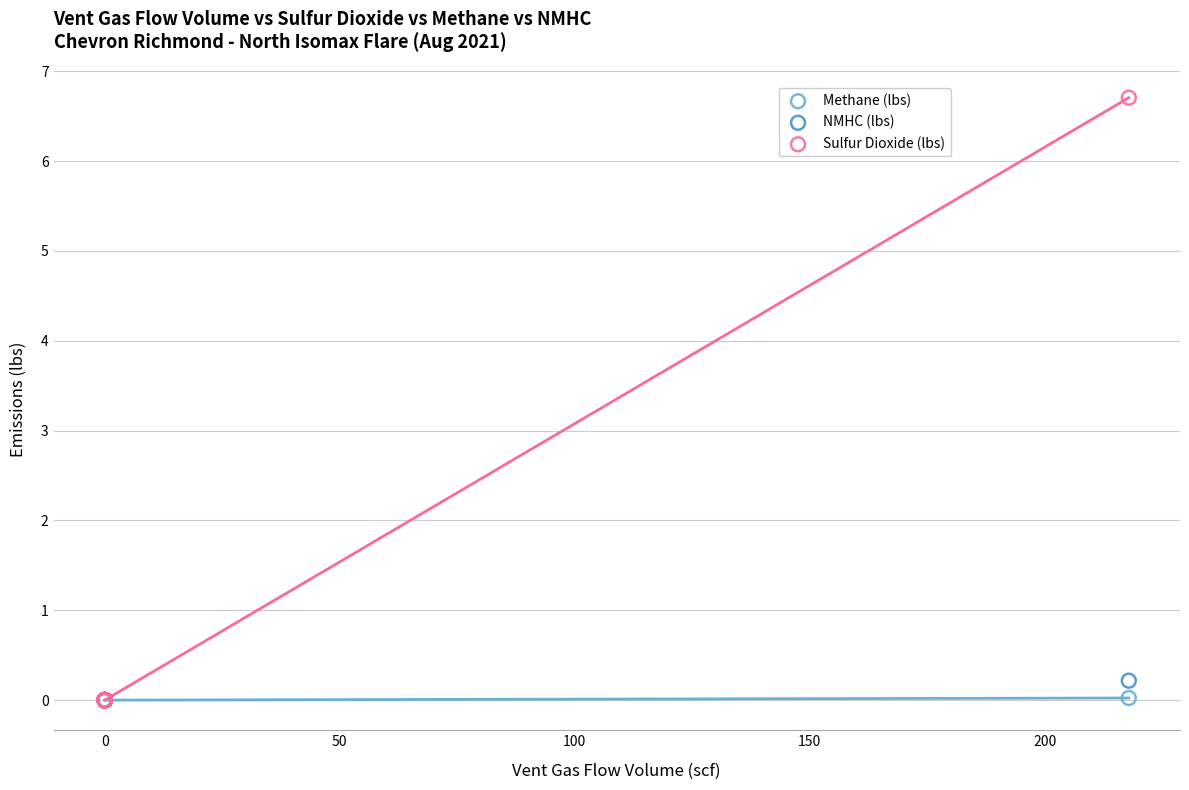

What are all the series names shown in the legend?

Methane (lbs), NMHC (lbs), Sulfur Dioxide (lbs)